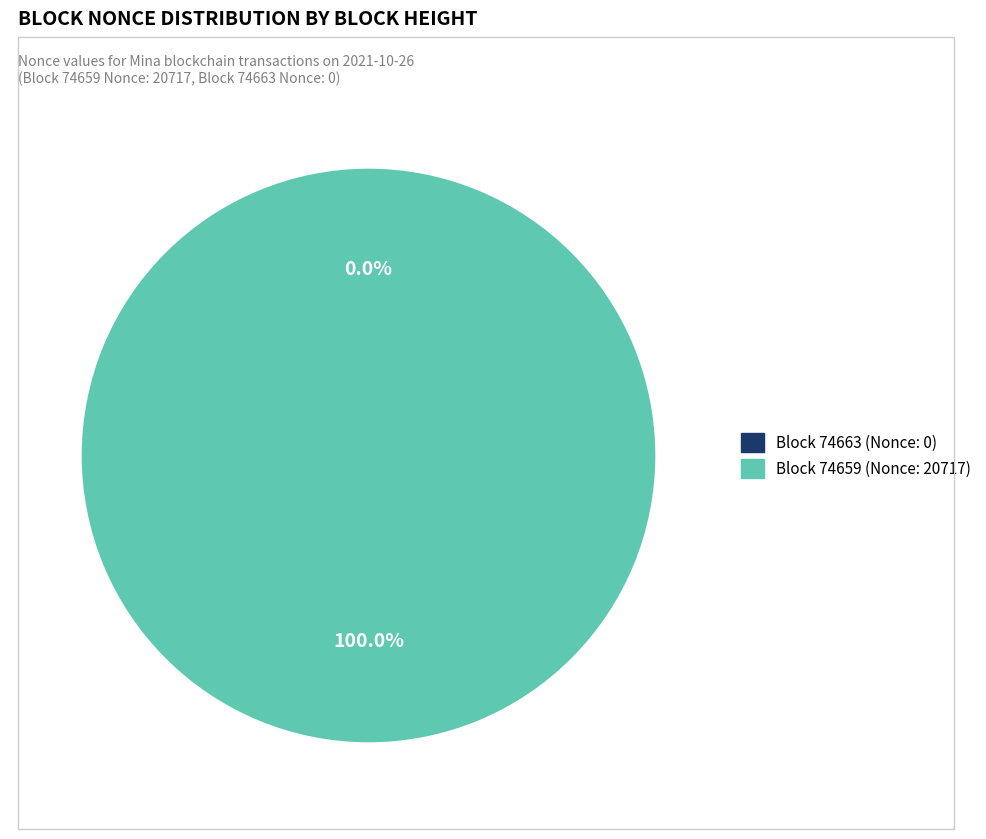

Between 74659 and 74663, which is larger?

74659